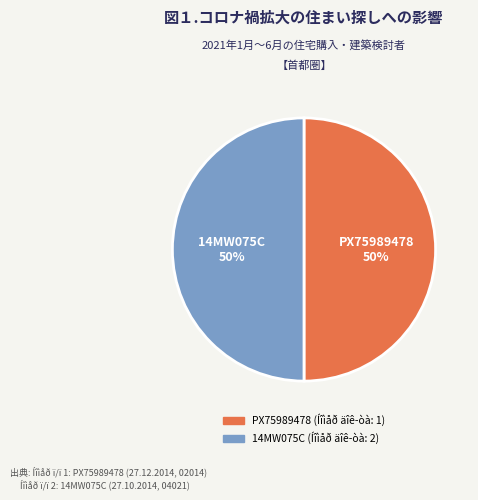

How many segments does this pie chart have?

2